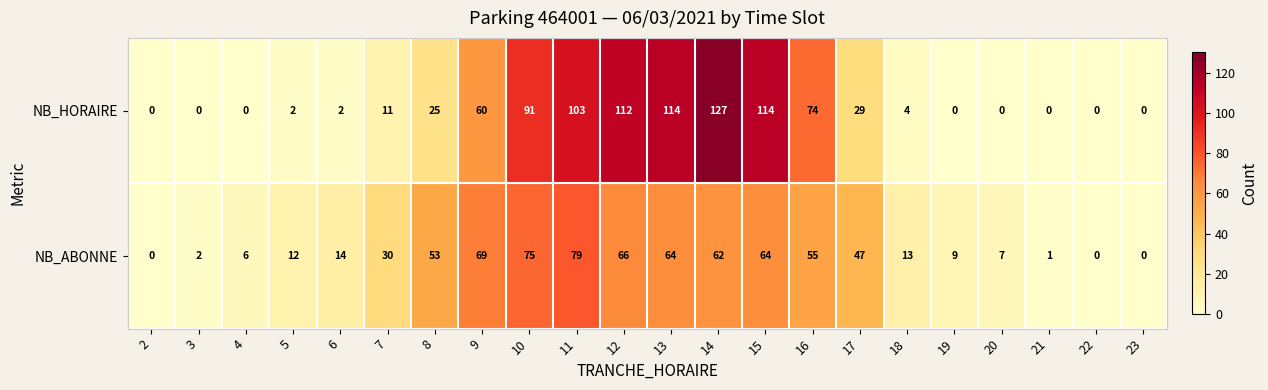

Is the value of NB_HORAIRE at 22 greater than the value of NB_ABONNE at 19?

No